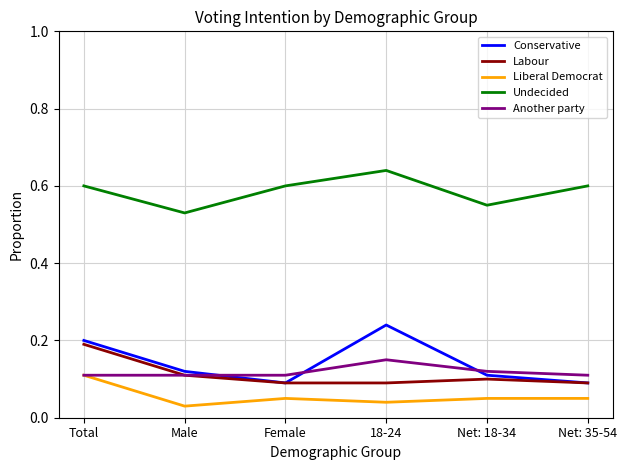

Which label corresponds to the largest value in the chart?

18-24